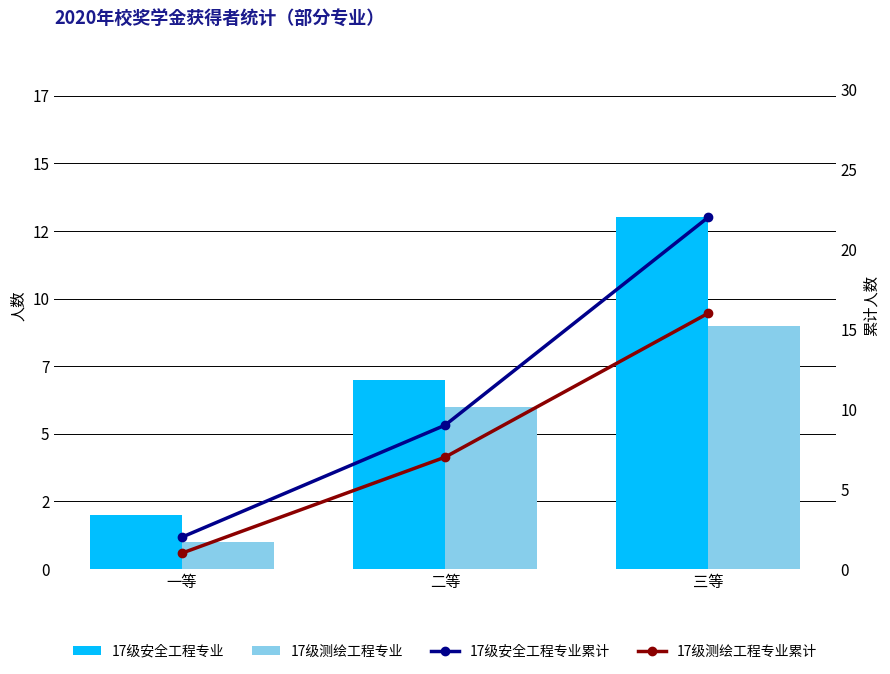

What position from the left is 三等?

3